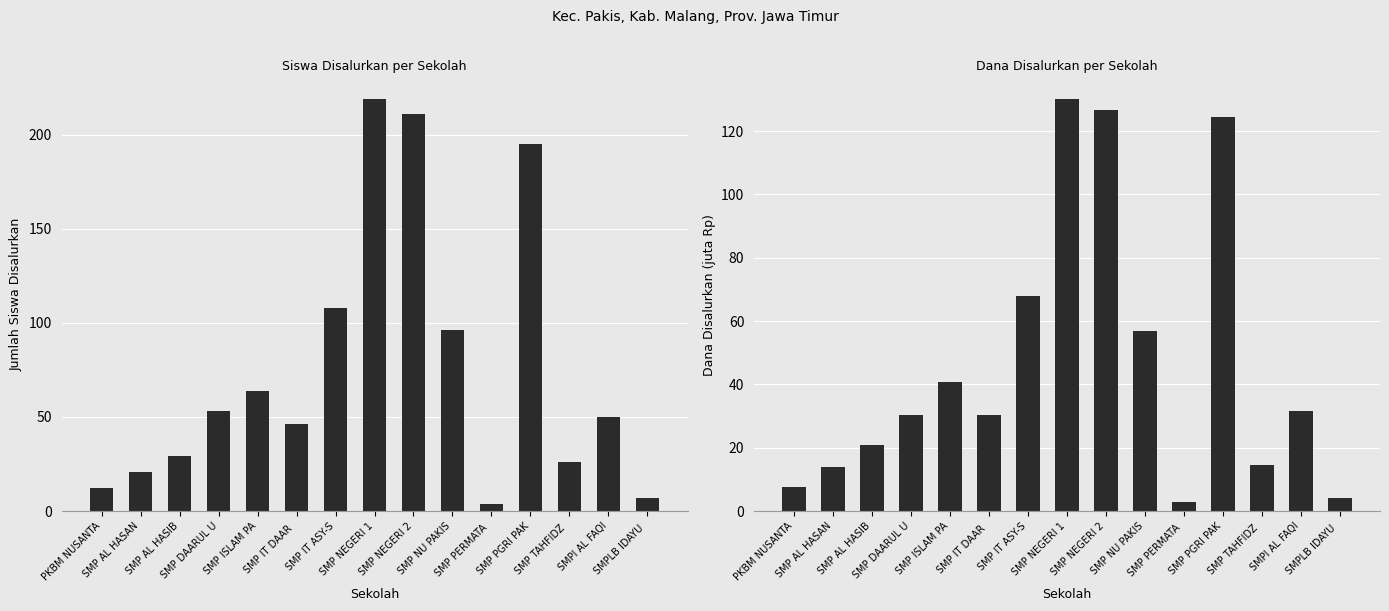

Reading right to left, what are all the values shown in this chart?

Siswa Disalurkan: SMPLB IDAYU =7.0	SMPI AL FAQI=50.0	SMP TAHFIDZ =26.0	SMP PGRI PAK=195.0	SMP PERMATA =4.0	SMP NU PAKIS=96.0	SMP NEGERI 2=211.0	SMP NEGERI 1=219.0	SMP IT ASY-S=108.0	SMP IT DAAR =46.0	SMP ISLAM PA=64.0	SMP DAARUL U=53.0	SMP AL HASIB=29.0	SMP AL HASAN=21.0	PKBM NUSANTA=12.0
Dana Disalurkan: SMPLB IDAYU =4.1	SMPI AL FAQI=31.5	SMP TAHFIDZ =14.6	SMP PGRI PAK=124.5	SMP PERMATA =3.0	SMP NU PAKIS=57.0	SMP NEGERI 2=126.8	SMP NEGERI 1=130.1	SMP IT ASY-S=67.9	SMP IT DAAR =30.4	SMP ISLAM PA=40.9	SMP DAARUL U=30.4	SMP AL HASIB=21.0	SMP AL HASAN=13.9	PKBM NUSANTA=7.5